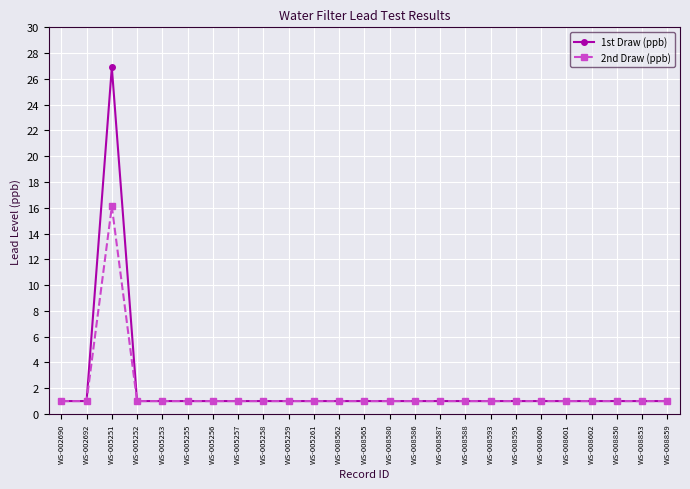

Does the chart have visible grid lines?

Yes